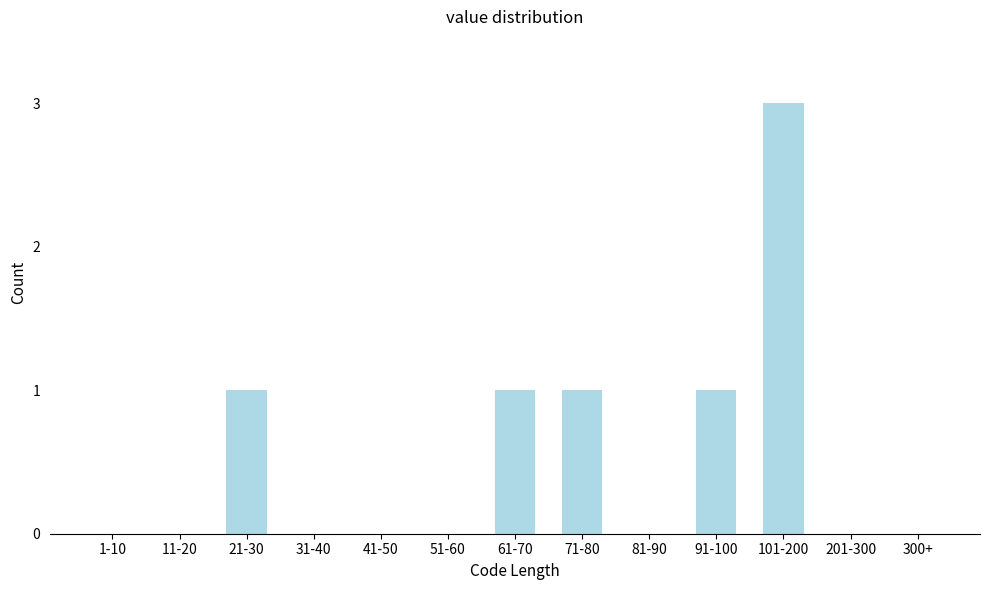

Reading left to right, list all the values displayed in this chart.

1-10=0	11-20=0	21-30=1	31-40=0	41-50=0	51-60=0	61-70=1	71-80=1	81-90=0	91-100=1	101-200=3	201-300=0	300+=0